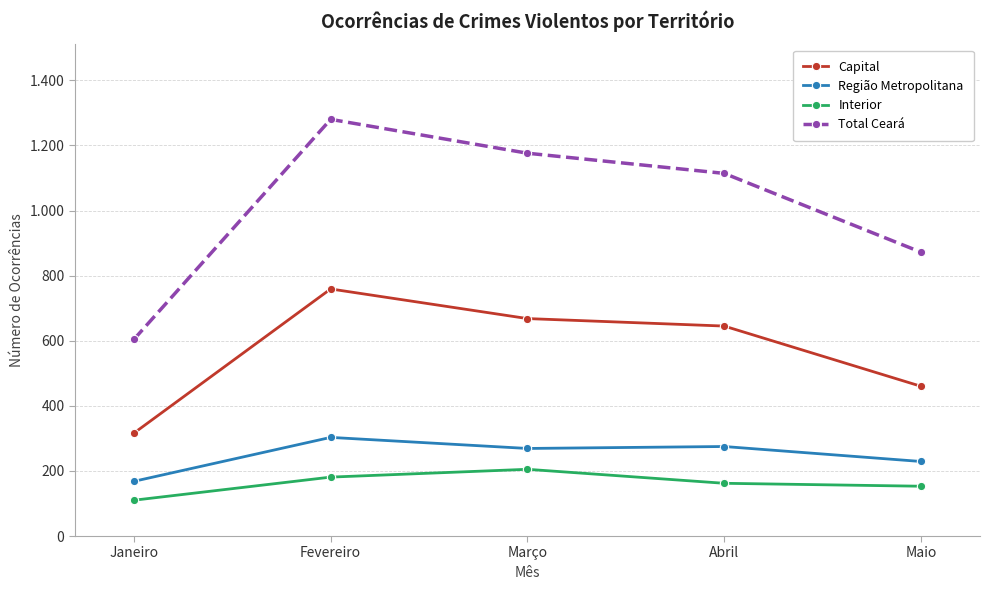

What are all the series names shown in the legend?

Capital, Região Metropolitana, Interior, Total Ceará